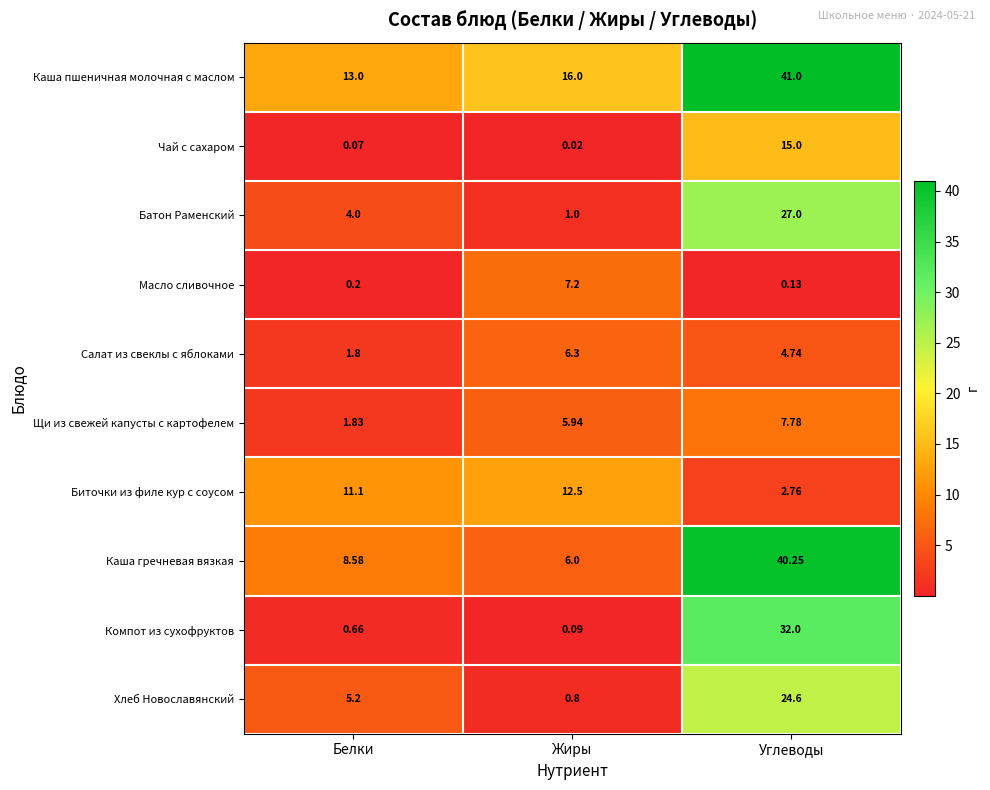

Where is Салат из свеклы с яблоками nearest to the value 4?

Углеводы